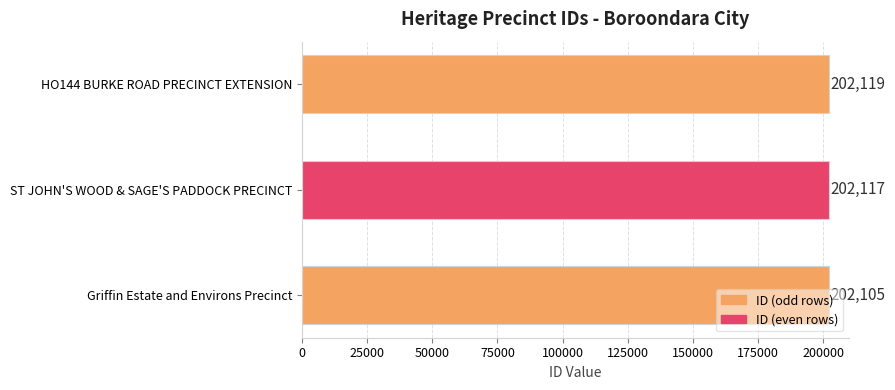

The chart shows a value of 343060 at Griffin Estate and Environs Precinct. True or false?

False